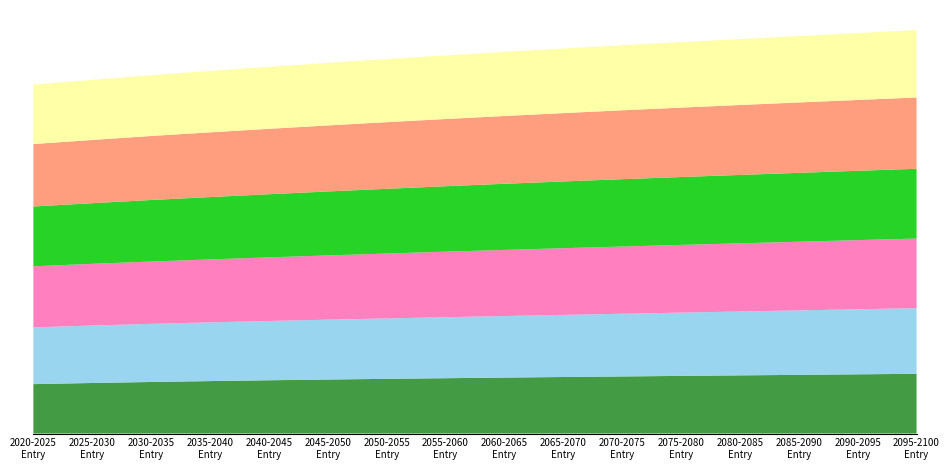

Reading left to right, extract all data points from this chart.

Sub-Saharan Africa: 2020-2025=60.3	2025-2030=61.7	2030-2035=62.9	2035-2040=64.0	2040-2045=65.0	2045-2050=65.9	2050-2055=66.7	2055-2060=67.5	2060-2065=68.2	2065-2070=69.0	2070-2075=69.6	2075-2080=70.3	2080-2085=70.9	2085-2090=71.6	2090-2095=72.2	2095-2100=72.9
Central and Southern Asia: 2020-2025=69.2	2025-2030=70.1	2030-2035=70.9	2035-2040=71.6	2040-2045=72.3	2045-2050=73.0	2050-2055=73.7	2055-2060=74.4	2060-2065=75.1	2065-2070=75.8	2070-2075=76.5	2075-2080=77.2	2080-2085=77.9	2085-2090=78.6	2090-2095=79.3	2095-2100=80.1
Eastern and South-Eastern Asia: 2020-2025=74.5	2025-2030=75.2	2030-2035=76.0	2035-2040=76.8	2040-2045=77.6	2045-2050=78.4	2050-2055=79.1	2055-2060=79.9	2060-2065=80.7	2065-2070=81.3	2070-2075=82.0	2075-2080=82.6	2080-2085=83.2	2085-2090=83.8	2090-2095=84.3	2095-2100=84.9
Latin America and the Caribbean: 2020-2025=72.9	2025-2030=74.0	2030-2035=75.0	2035-2040=76.0	2040-2045=77.0	2045-2050=78.0	2050-2055=78.9	2055-2060=79.8	2060-2065=80.6	2065-2070=81.4	2070-2075=82.1	2075-2080=82.8	2080-2085=83.4	2085-2090=84.0	2090-2095=84.6	2095-2100=85.1
Europe and Northern America: 2020-2025=76.2	2025-2030=77.1	2030-2035=78.1	2035-2040=78.9	2040-2045=79.8	2045-2050=80.5	2050-2055=81.3	2055-2060=82.0	2060-2065=82.7	2065-2070=83.4	2070-2075=84.0	2075-2080=84.7	2080-2085=85.3	2085-2090=85.8	2090-2095=86.4	2095-2100=86.9
Northern Africa and Western Asia: 2020-2025=72.4	2025-2030=73.3	2030-2035=74.1	2035-2040=74.9	2040-2045=75.6	2045-2050=76.3	2050-2055=76.9	2055-2060=77.6	2060-2065=78.1	2065-2070=78.7	2070-2075=79.2	2075-2080=79.8	2080-2085=80.4	2085-2090=81.0	2090-2095=81.5	2095-2100=82.1